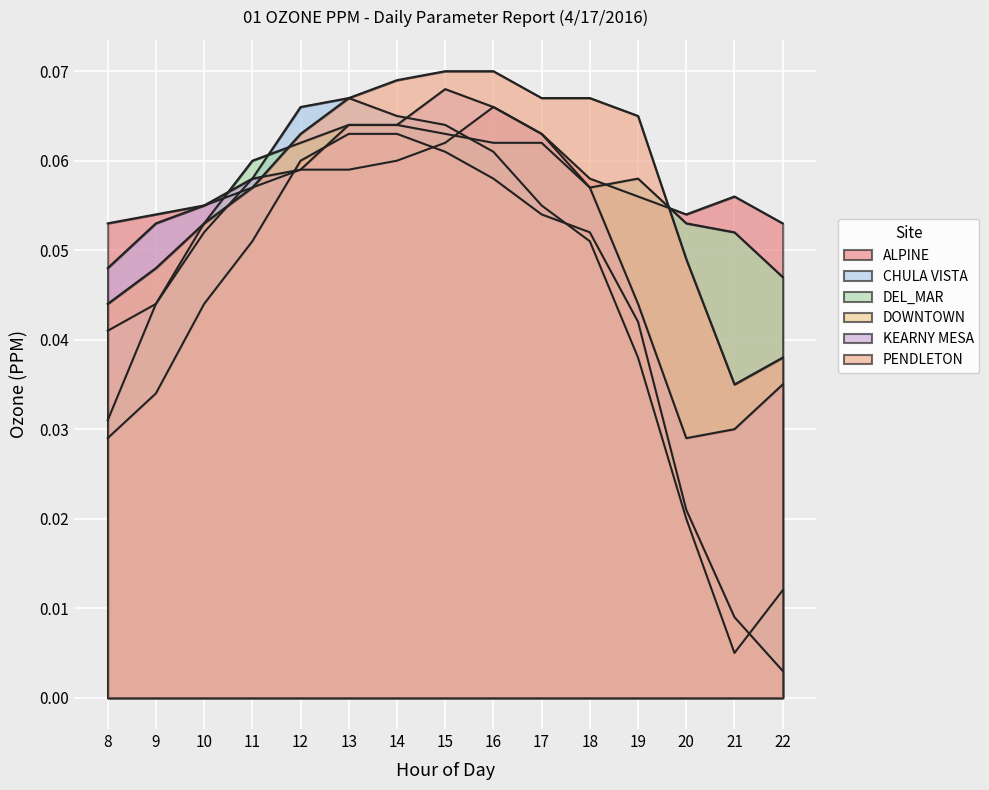

True or false: DEL_MAR has a value of 0.0 at 8.

True